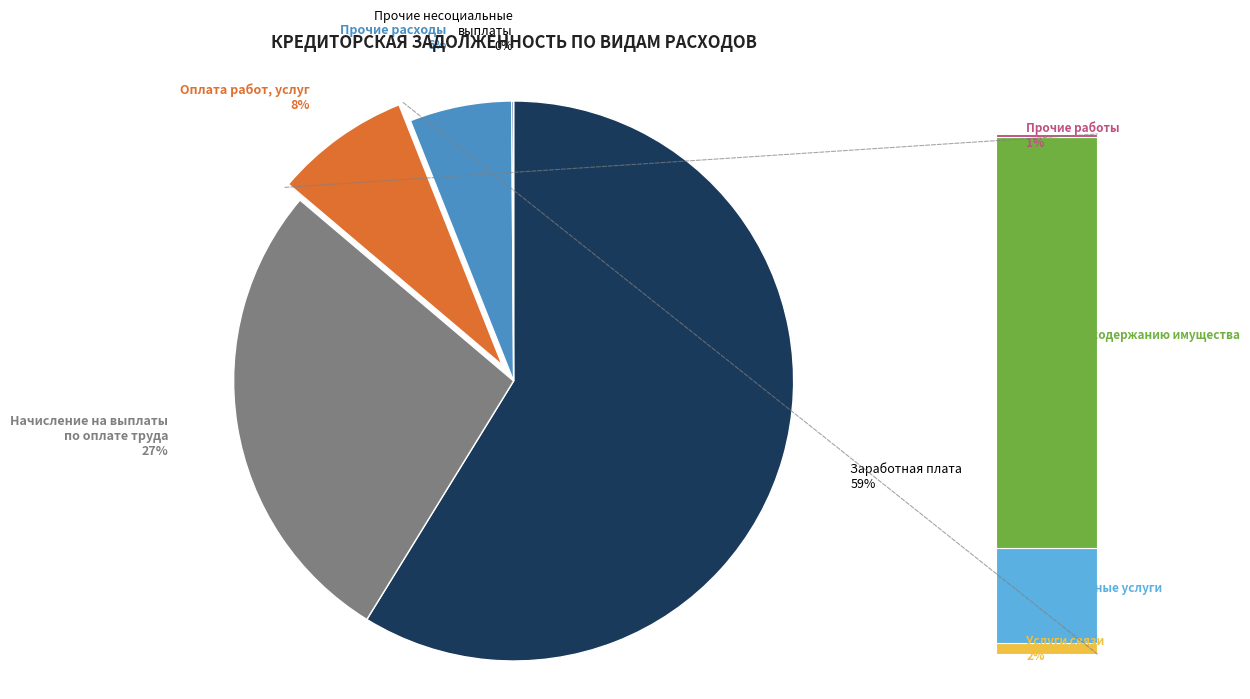

To the nearest percent, what is the combined percentage of Оплата работ, услуг and Заработная плата?

67%